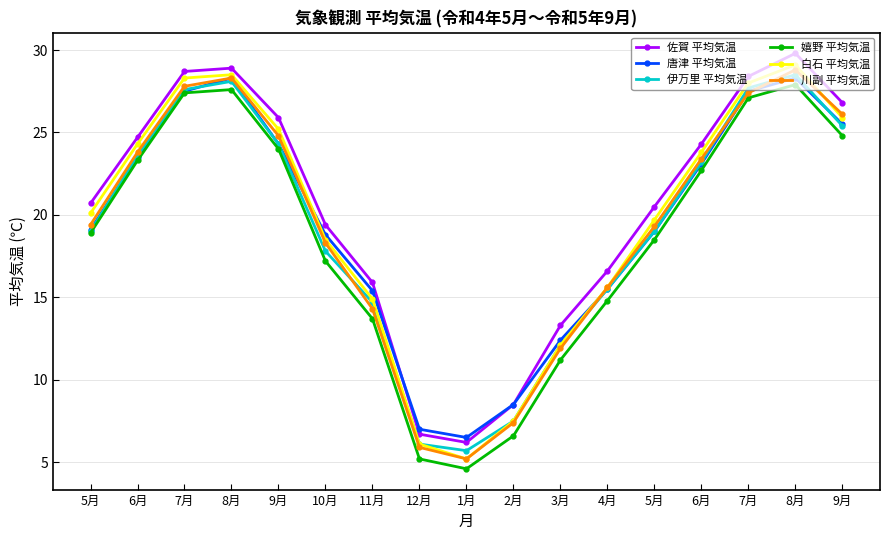

Reading left to right, list all the values displayed in this chart.

佐賀 平均気温: 20.7	24.7	28.7	28.9	25.9	19.4	15.9	6.7	6.2	8.5	13.3	16.6	20.5	24.3	28.4	29.8	26.8
唐津 平均気温: 19.1	23.5	27.5	28.3	24.3	18.8	15.4	7.0	6.5	8.5	12.4	15.5	19.0	23.1	27.5	28.3	25.5
伊万里 平均気温: 19.0	23.6	27.6	28.1	24.3	17.8	14.7	6.1	5.7	7.5	12.1	15.5	19.0	23.2	27.7	28.5	25.4
嬉野 平均気温: 18.9	23.3	27.4	27.6	24.0	17.2	13.7	5.2	4.6	6.6	11.2	14.8	18.5	22.7	27.1	27.9	24.8
白石 平均気温: 20.1	24.3	28.3	28.5	25.2	18.5	14.9	6.1	5.2	7.5	12.1	15.6	19.7	23.8	28.0	29.1	25.9
川副 平均気温: 19.4	23.8	27.8	28.3	24.8	18.3	14.3	5.9	5.2	7.4	11.9	15.6	19.3	23.4	27.4	28.8	26.1